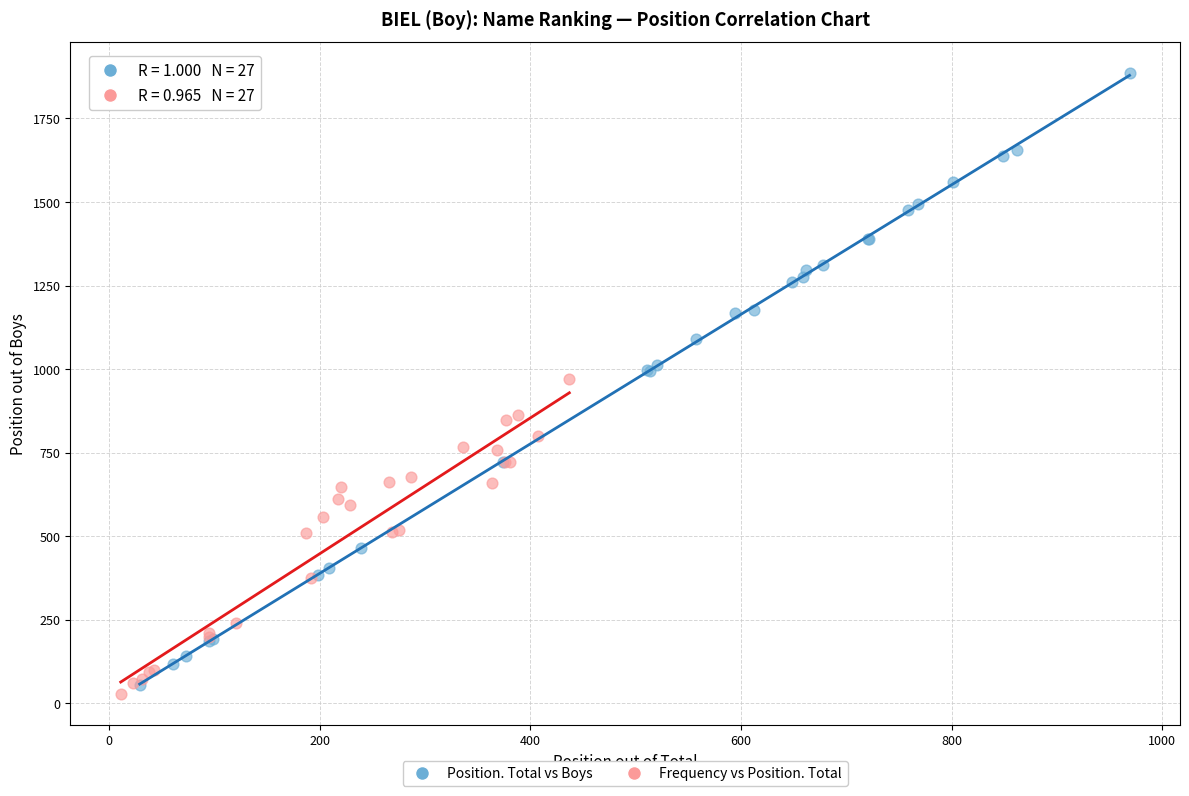

Which series has the largest Y range (max minus min)?

Position. Total vs Boys